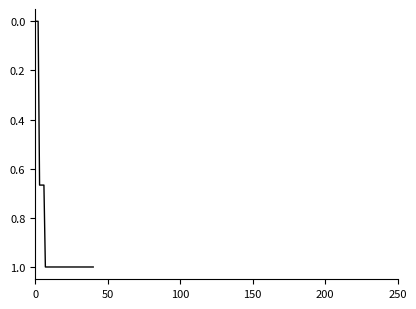

What is the maximum value shown in the chart?

1.0